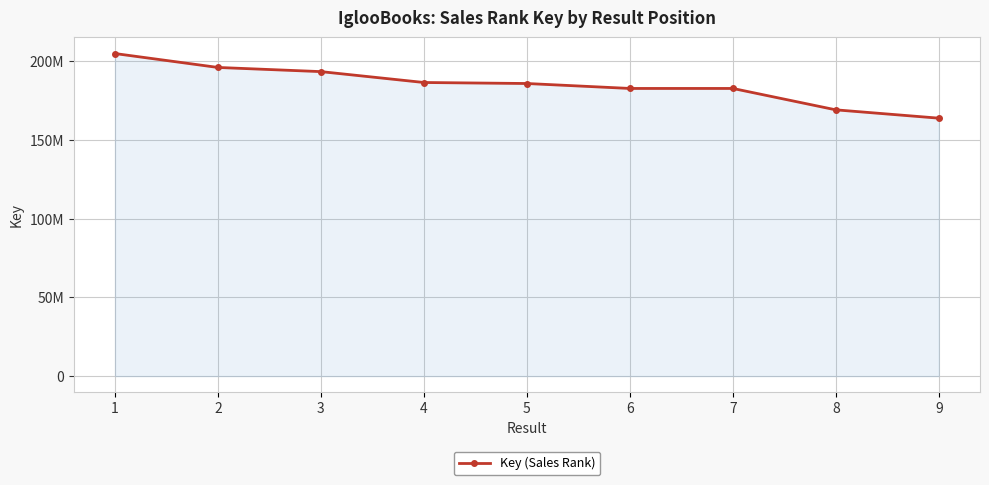

Which label corresponds to the largest value in the chart?

1